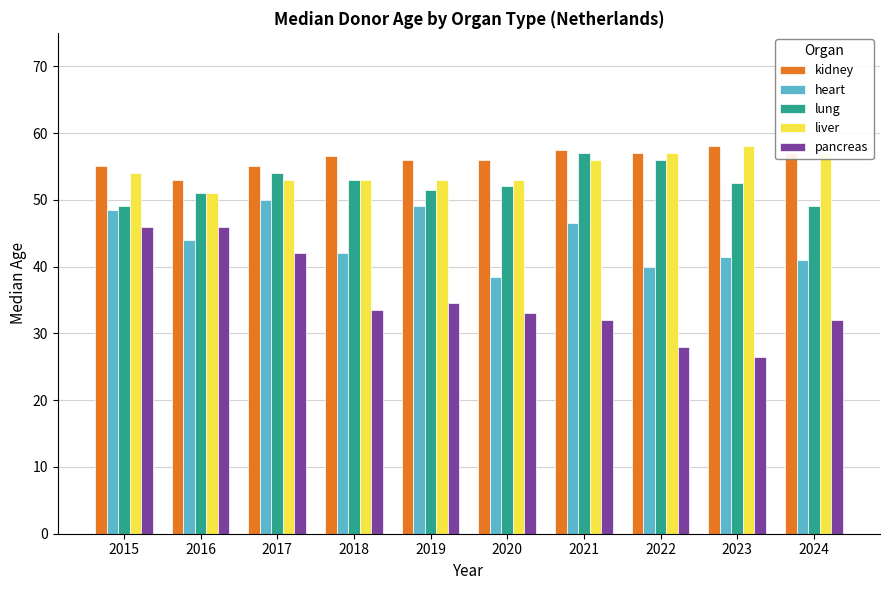

Is the value of heart at 2023 greater than the value of kidney at 2015?

No